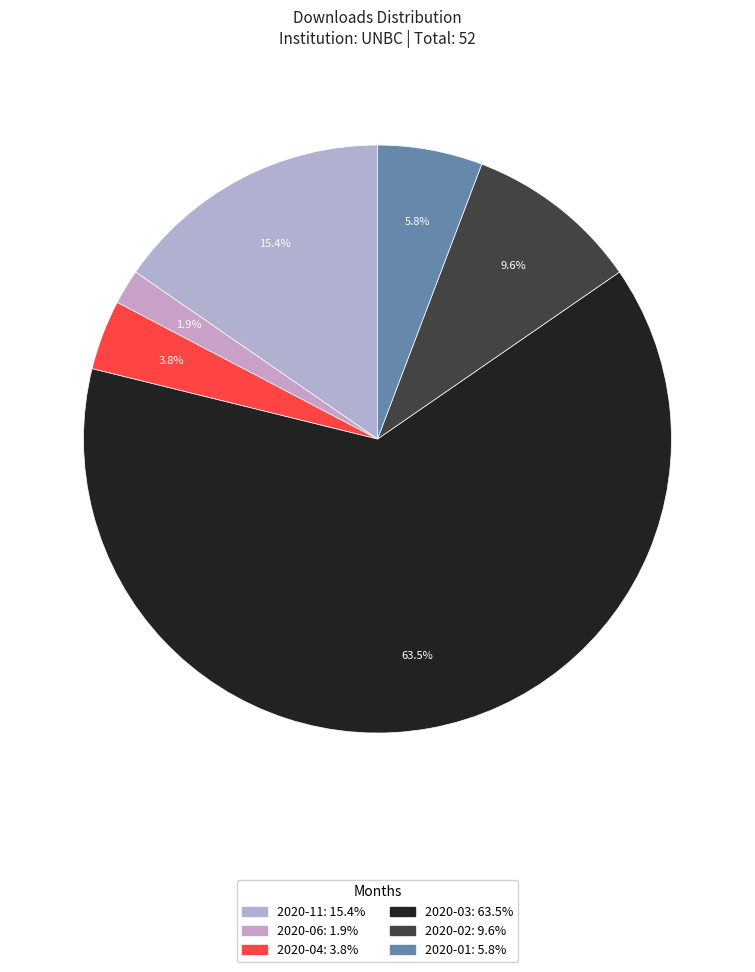

The 2020-04 slice represents 15% of the pie. True or false?

False